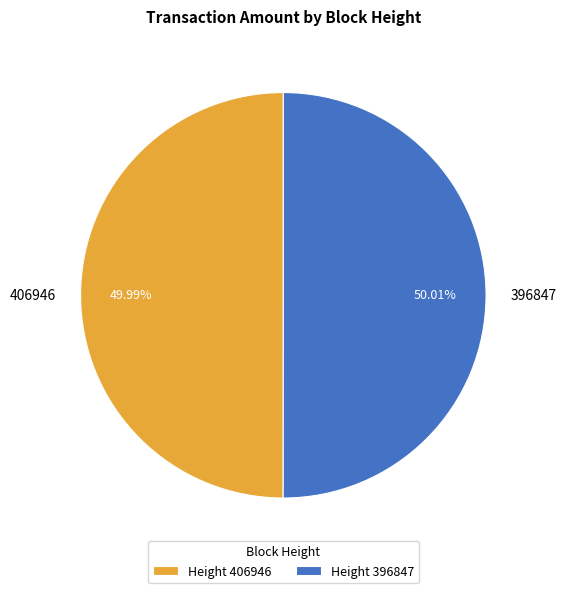

What is the ratio of the value at 406946 to the value at 396847?

1.0